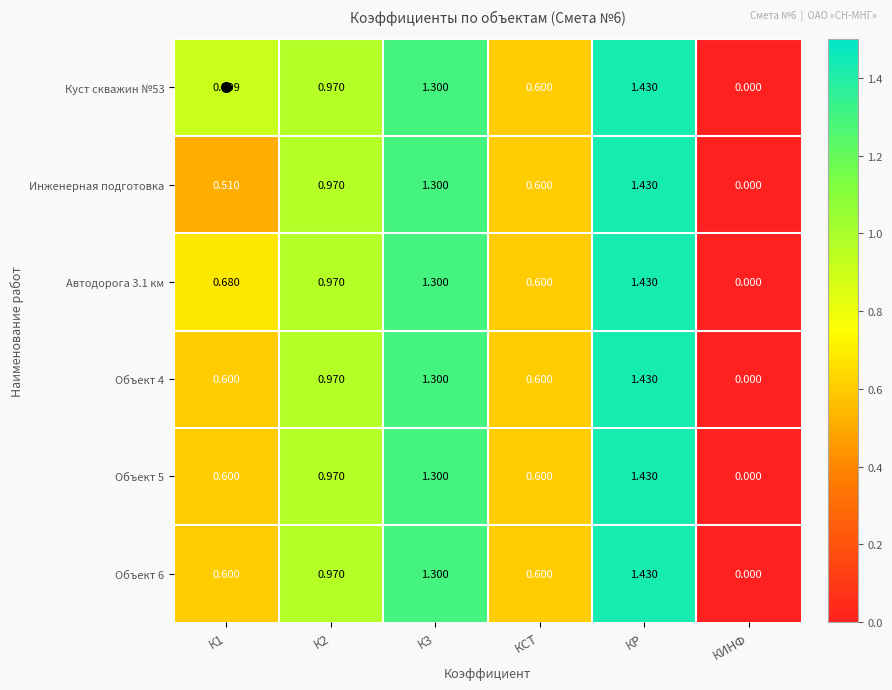

At which category is the sum across all series the highest?

КР